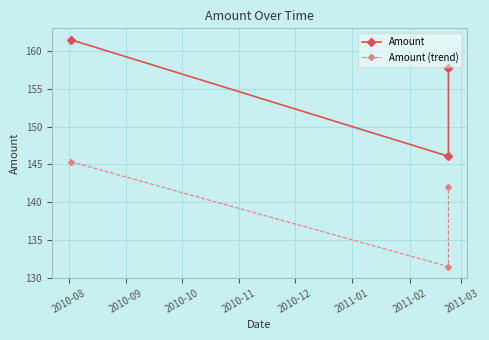

At which category does the chart reach its peak across all series?

2010-08